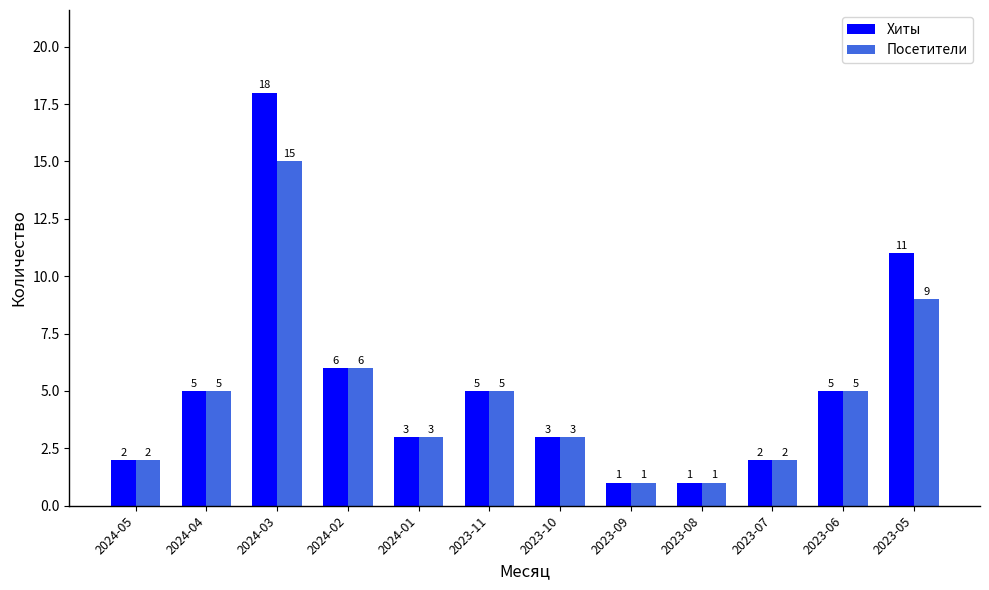

List the series in order of their peak value, lowest first.

Посетители, Хиты